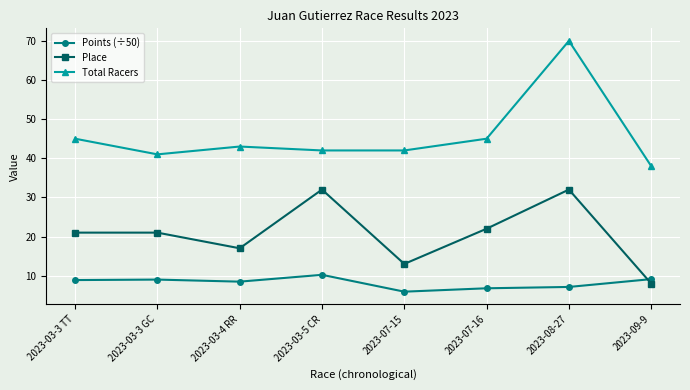

The Points (÷50) series shows 9.8 at 2023-07-15. True or false?

False